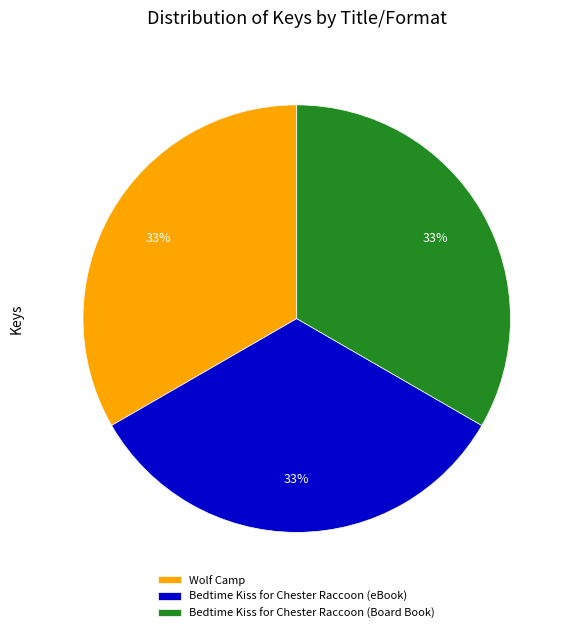

Is it true that Wolf Camp is 42% of the pie?

False